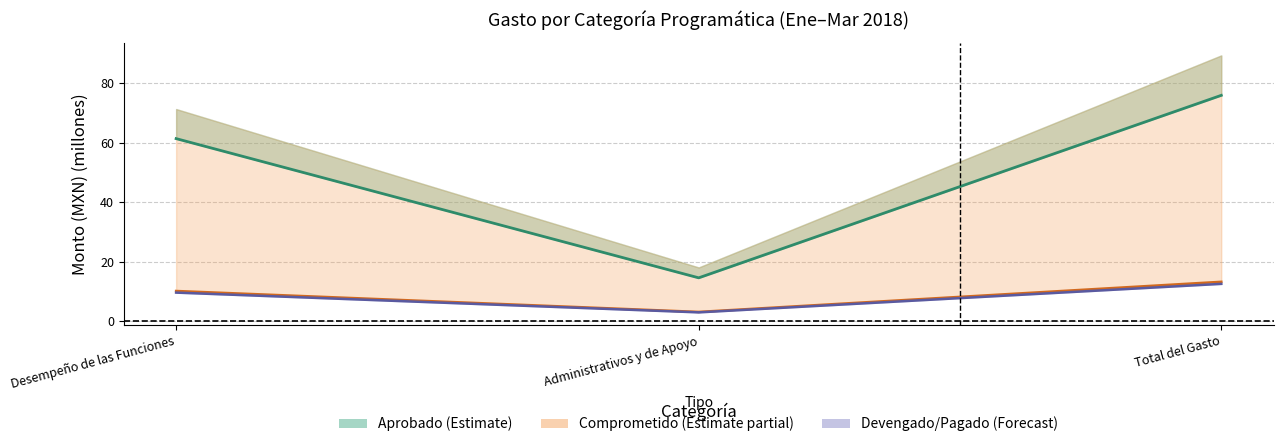

Does the chart display data point markers on the line(s)?

No